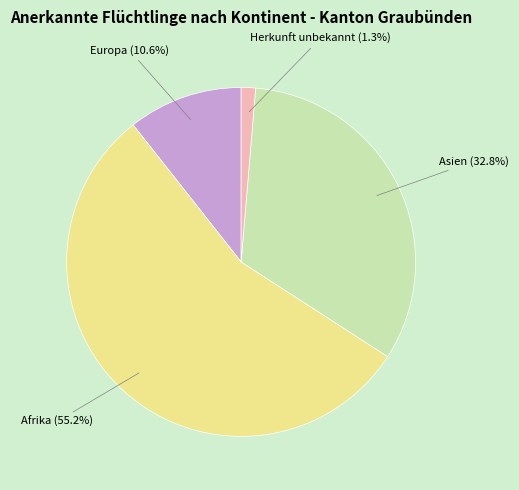

How many slices are in this pie chart?

4